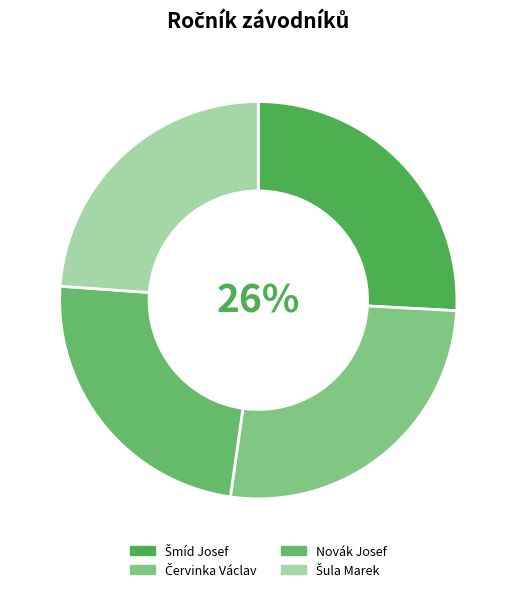

What is the smallest slice in the pie chart?

Novák Josef